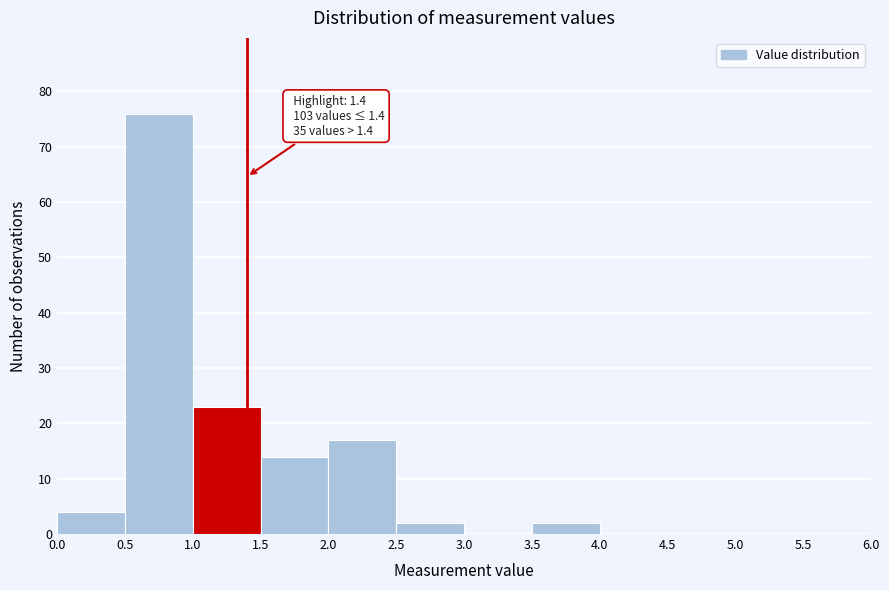

Over which range of the x-axis is the bar tallest?

0.5 to 1.0